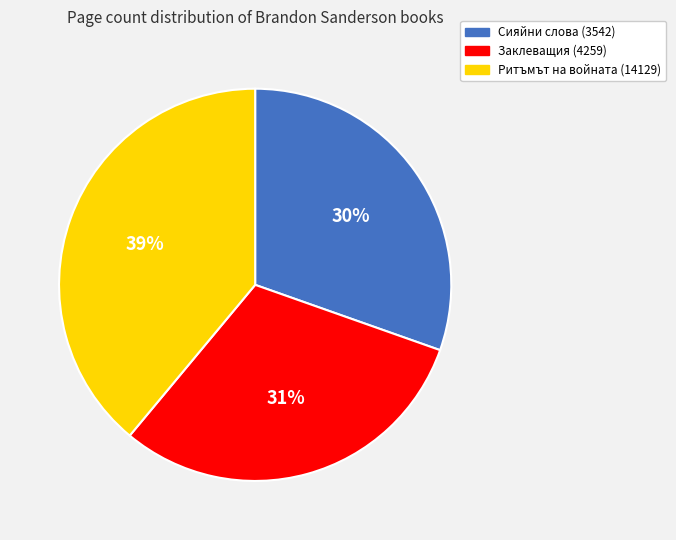

How many segments does this pie chart have?

3